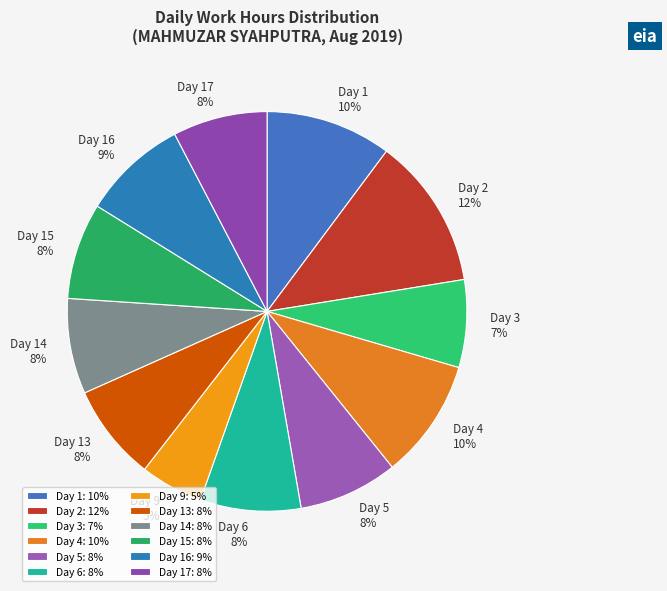

What is the largest slice in the pie chart?

Day 2: 12%